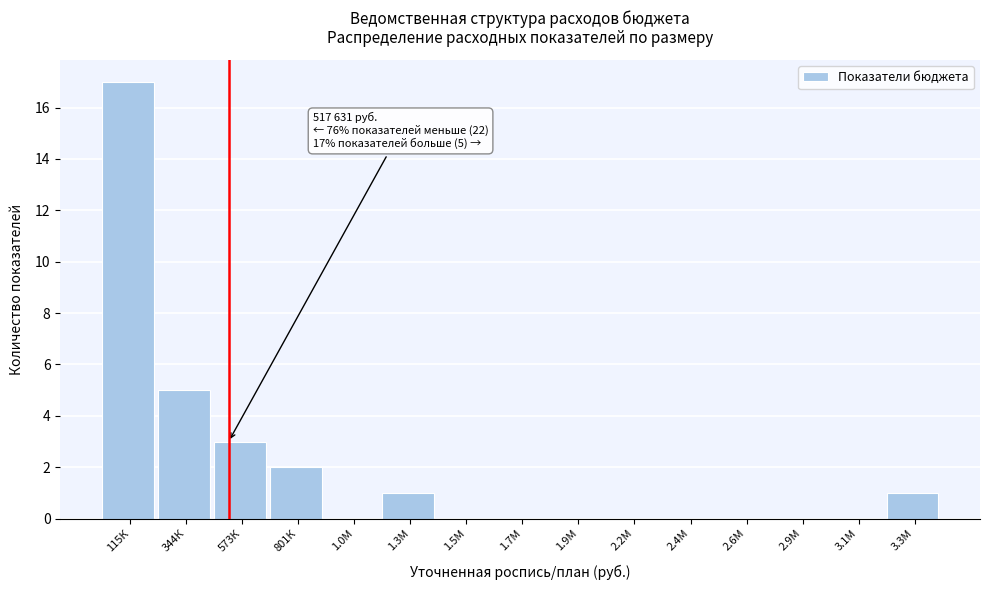

Reading left to right, transcribe all the data shown in this chart.

115К=17	344К=5	573К=3	801К=2	1.0М=0	1.3М=1	1.5М=0	1.7М=0	1.9М=0	2.2М=0	2.4М=0	2.6М=0	2.9М=0	3.1М=0	3.3М=1